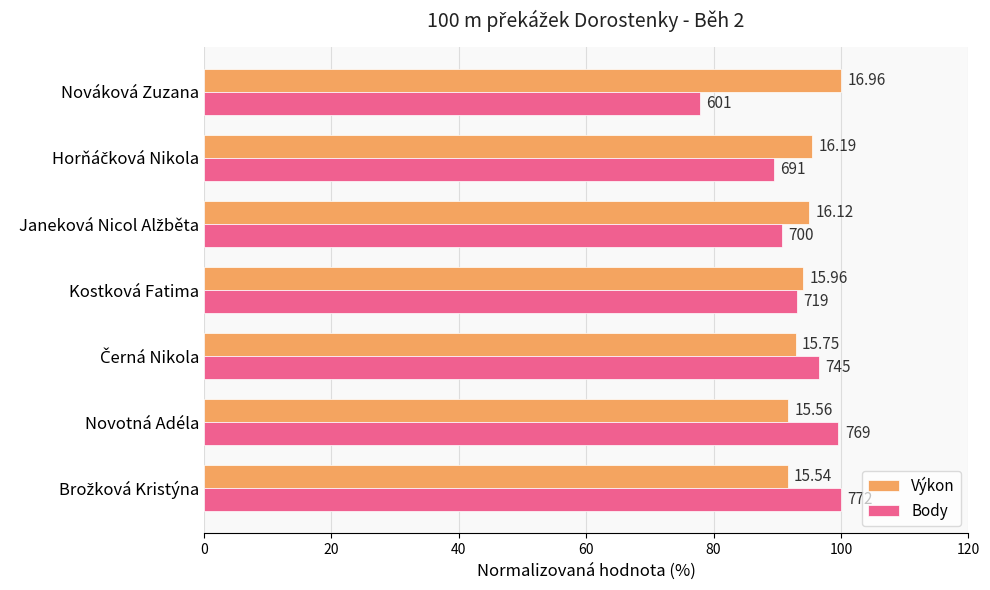

What is the value of the Body bar at the 5th from the left?

90.7